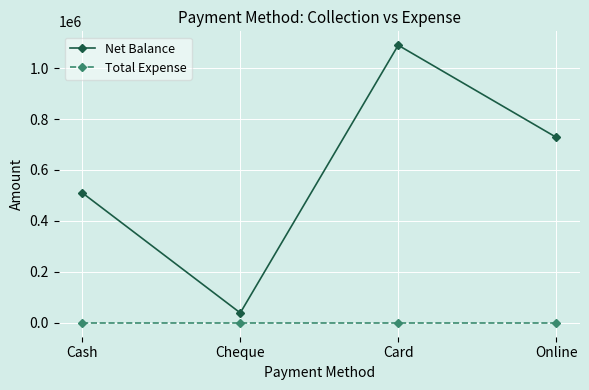

Which series changed the most between Cash and Card?

Net Balance